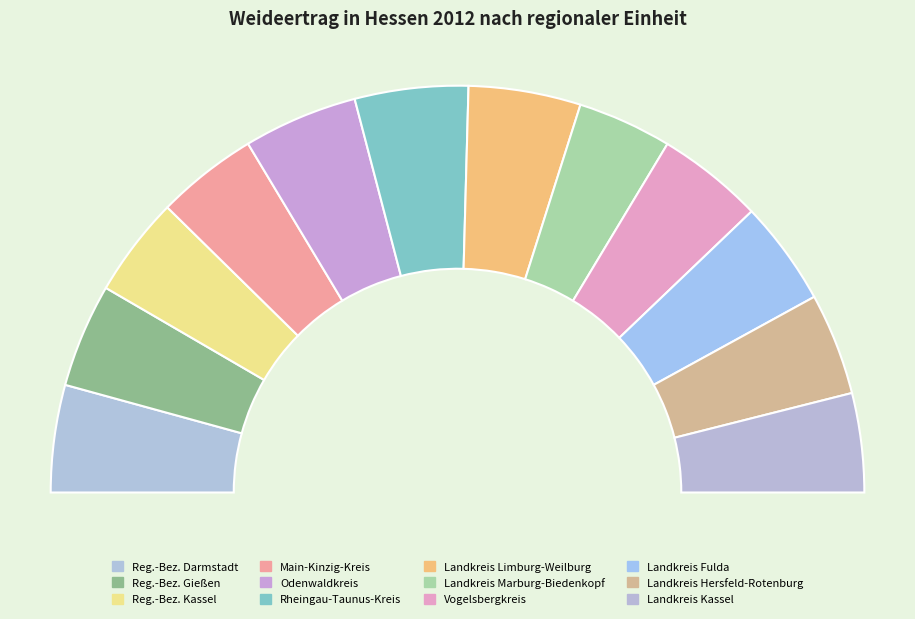

The Rheingau-Taunus-Kreis slice represents 9% of the pie. True or false?

True